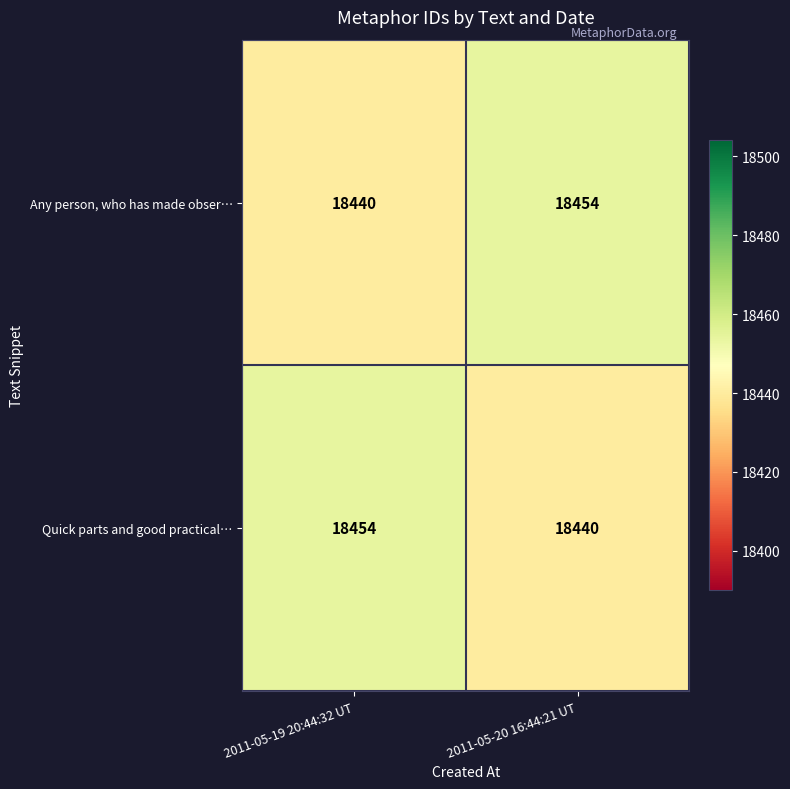

What is the lowest value of the Quick parts and good practical… series?

18440